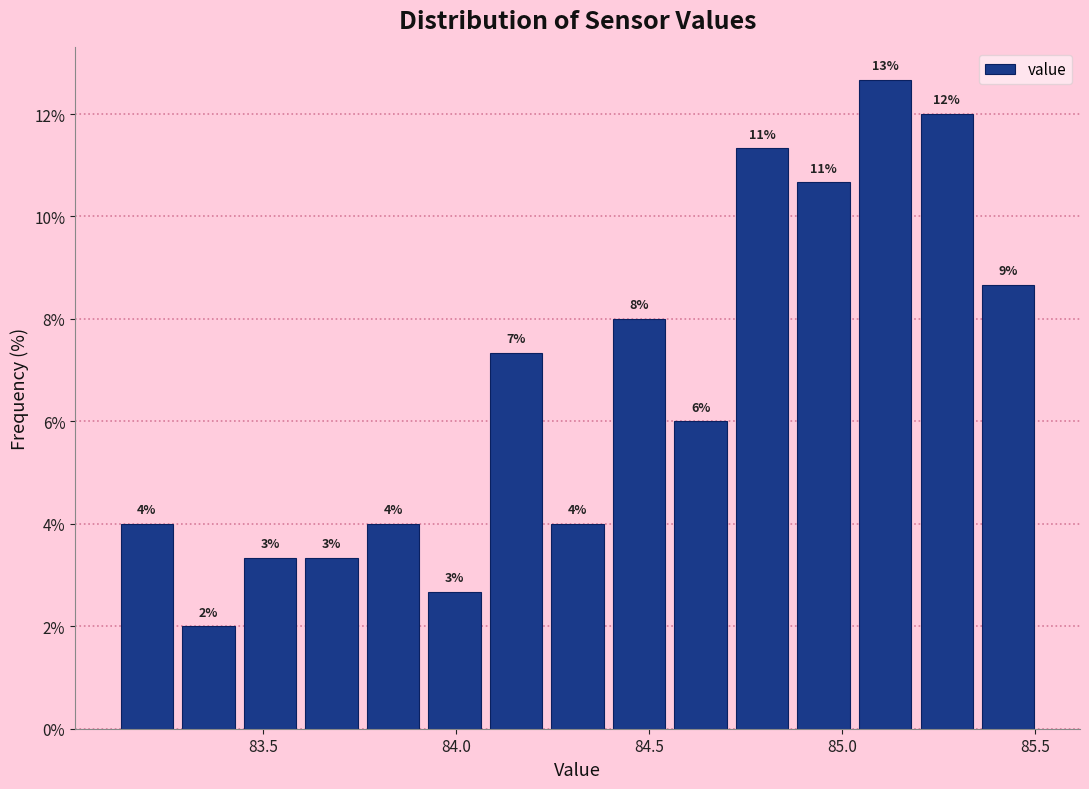

Around what value on the x-axis is the tallest bar? Give the approximate position of its centre, as read against the axis.

85.10